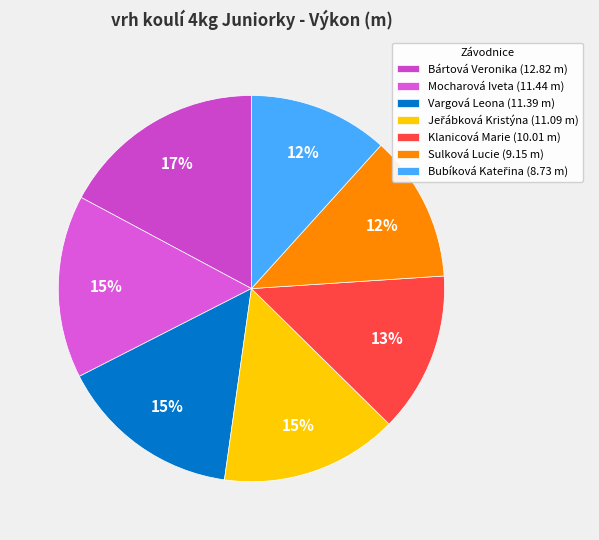

To the nearest percent, what portion does Klanicová Marie represent?

13%